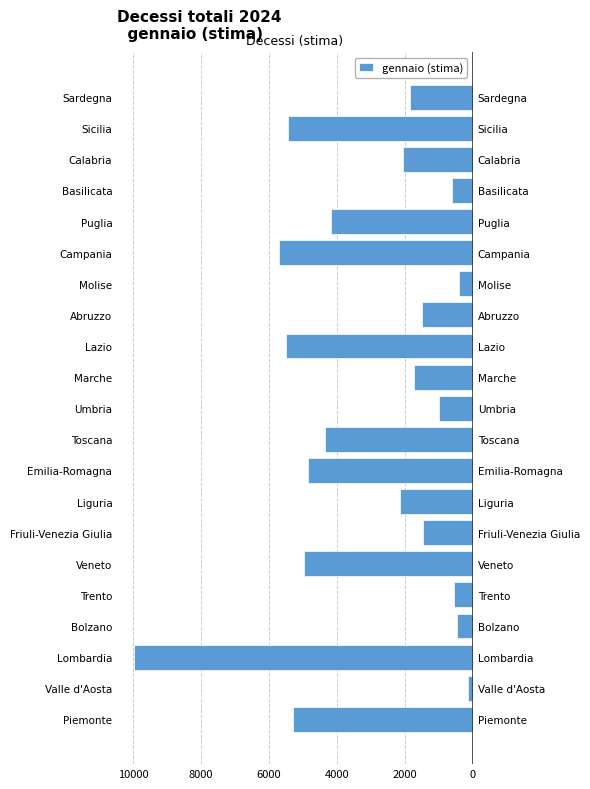

Between Piemonte and Marche, which is larger?

Marche